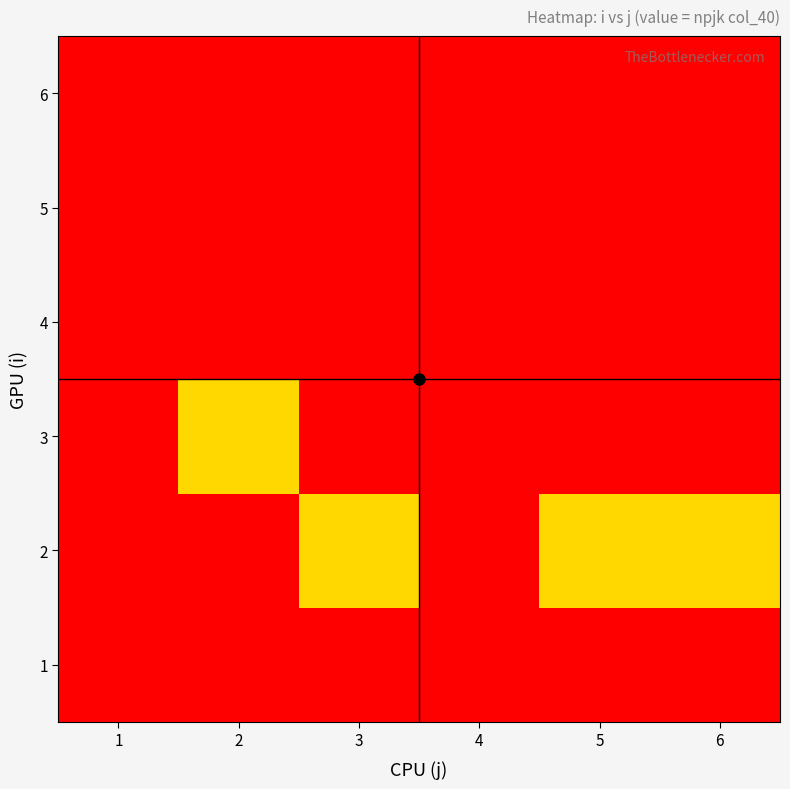

Reading left to right, list all the values displayed in this chart.

1: 1=0	2=0	3=0	4=0	5=0	6=0
2: 1=0	2=0	3=2	4=0	5=2	6=2
3: 1=0	2=2	3=0	4=0	5=0	6=0
4: 1=0	2=0	3=3	4=0	5=0	6=0
5: 1=0	2=0	3=0	4=0	5=0	6=0
6: 1=0	2=0	3=0	4=0	5=0	6=0